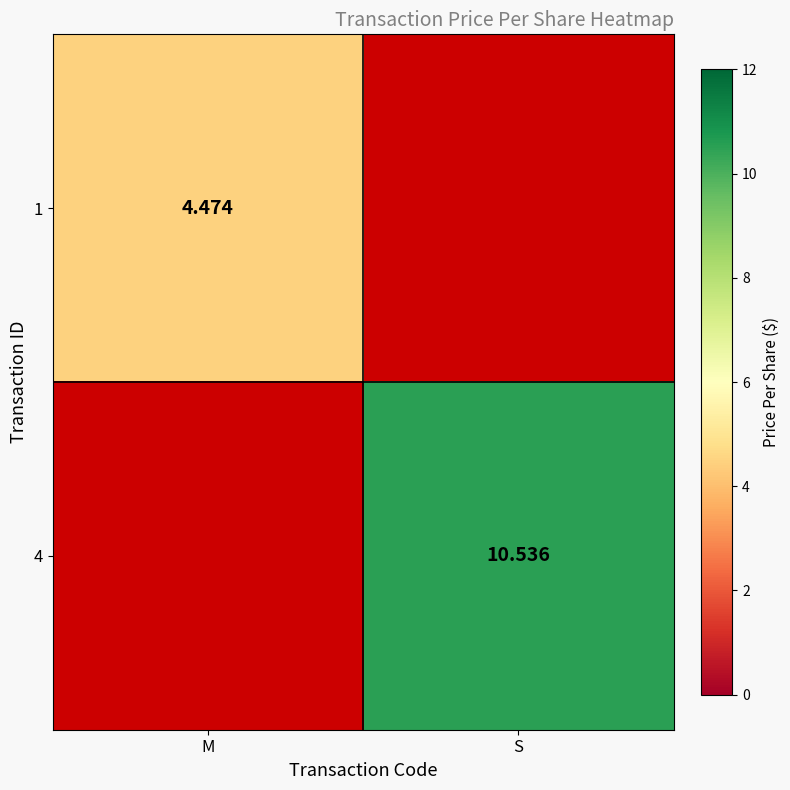

Is the value of 1 at M greater than the value of 4 at S?

No